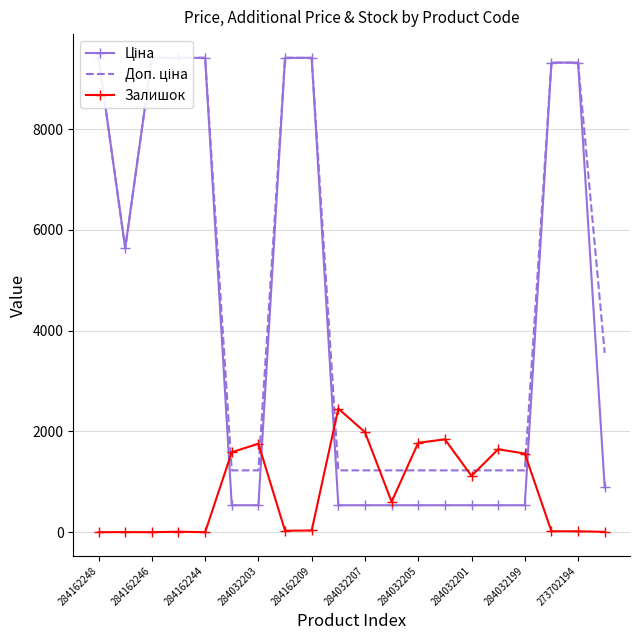

Where is Залишок nearest to the value 1226?

284032201